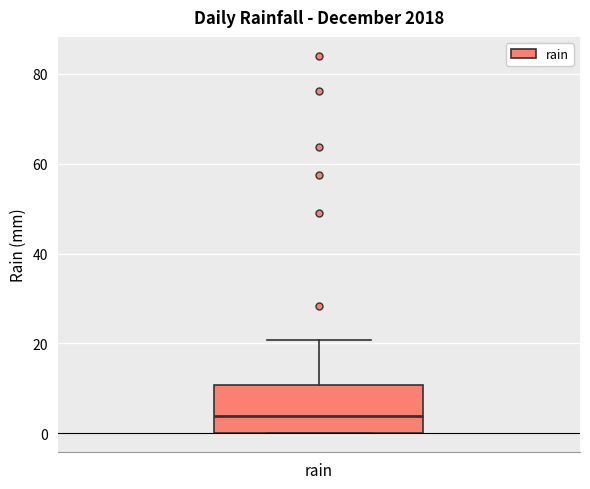

Transcribe this box plot: give where the median line is, the range the box spans, and where the two whiskers end, as read against the y-axis. The values are not printed on the chart, so give them approximately, as read against the axis.

median 4, box 0 to 10, whiskers 0 to 20